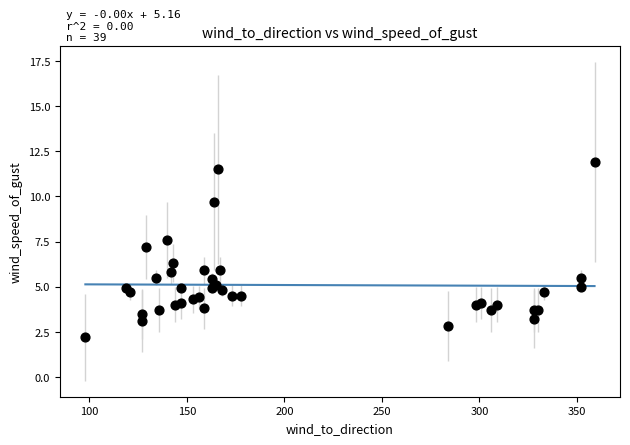

What Y value in the scatter plot is closest to 7?

7.2